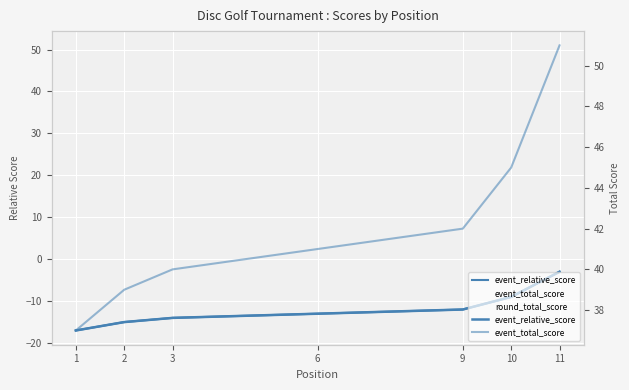

What is the value of the event_relative_score point at the 10th from the left?

-9